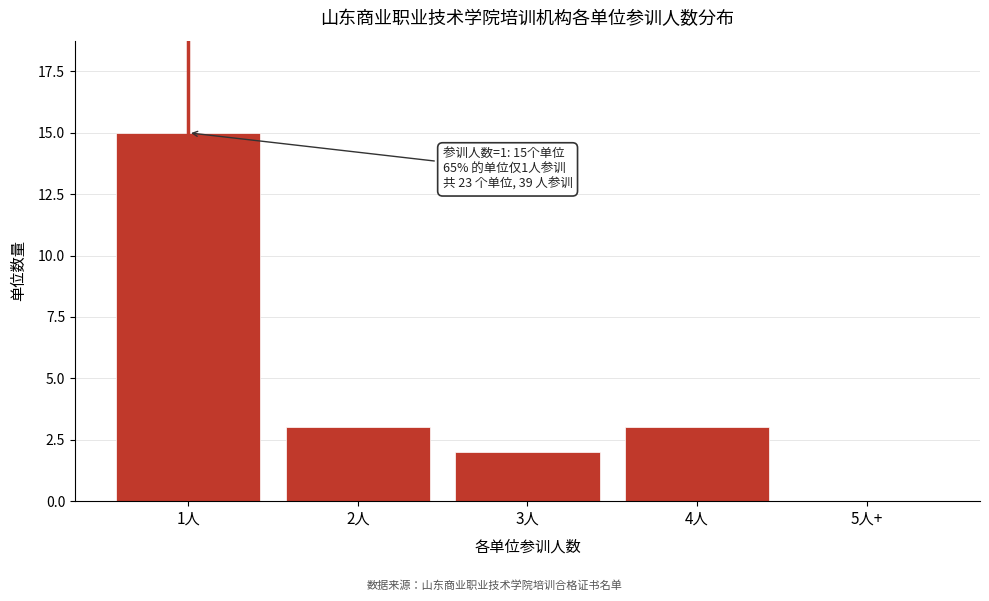

Reading left to right, what are all the values shown in this chart?

1人=15	2人=3	3人=2	4人=3	5人+=0